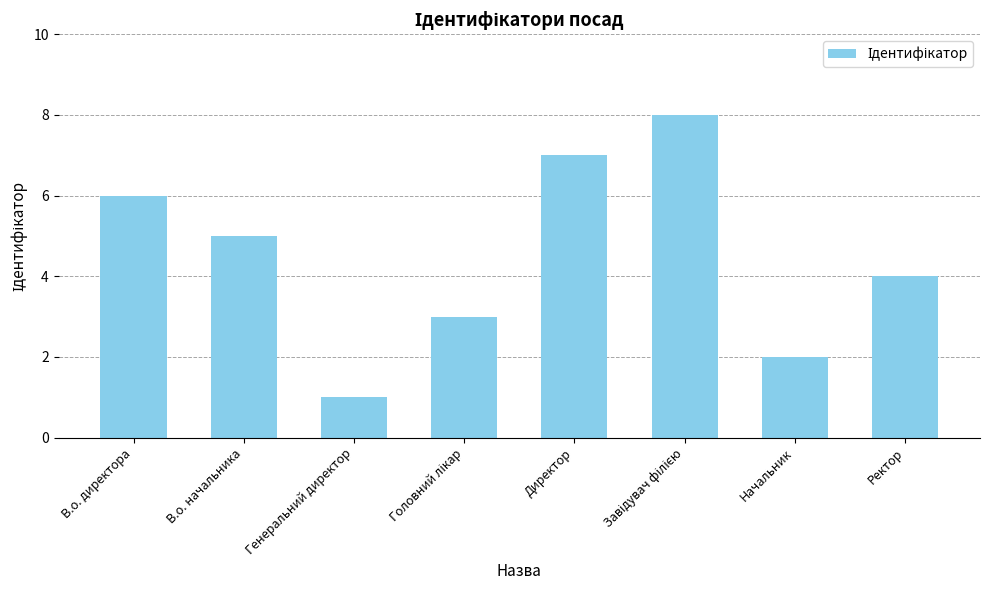

Reading right to left, what are all the values shown in this chart?

4	2	8	7	3	1	5	6